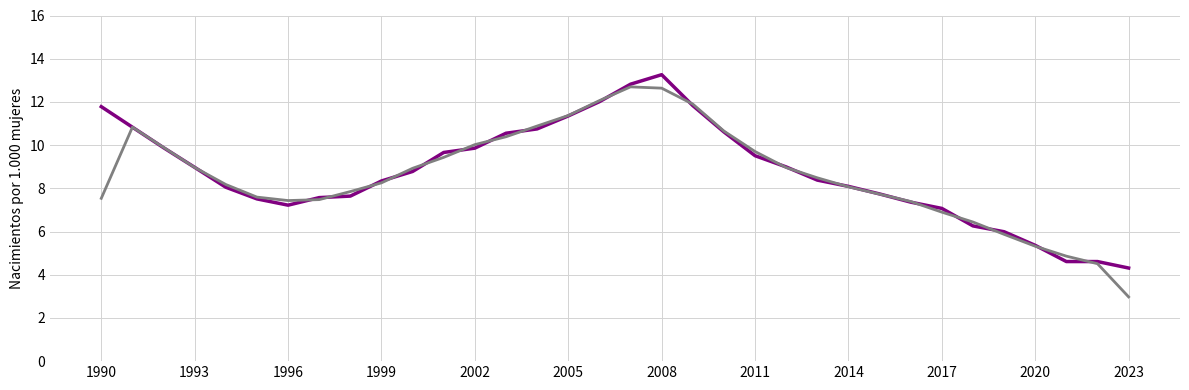

What is the greatest value displayed?

13.3